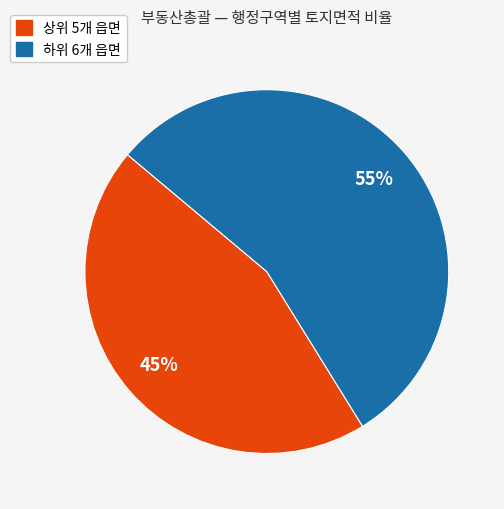

To the nearest percent, what is the average slice percentage?

50%